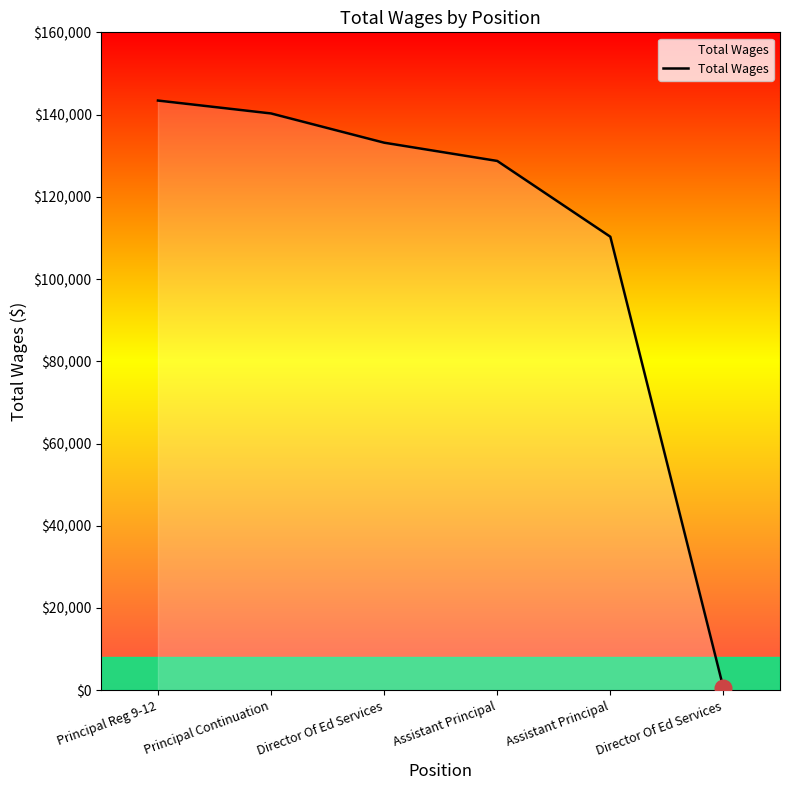

List the labels in order of value, largest first.

Principal Reg 9-12, Principal Continuation, Director Of Ed Services, Assistant Principal, Assistant Principal, Director Of Ed Services